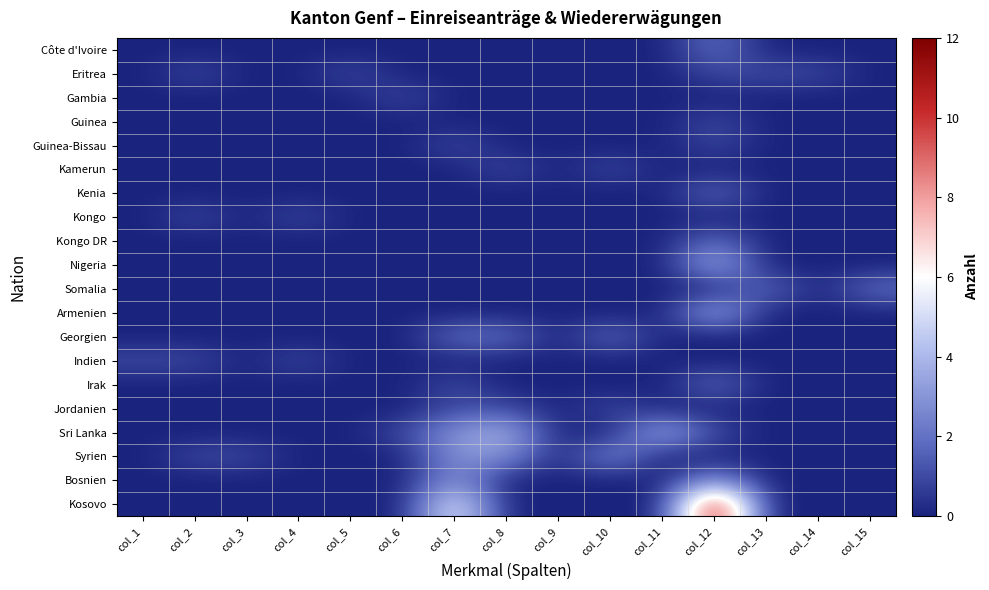

What is the difference between the highest and lowest values at col_2?

1